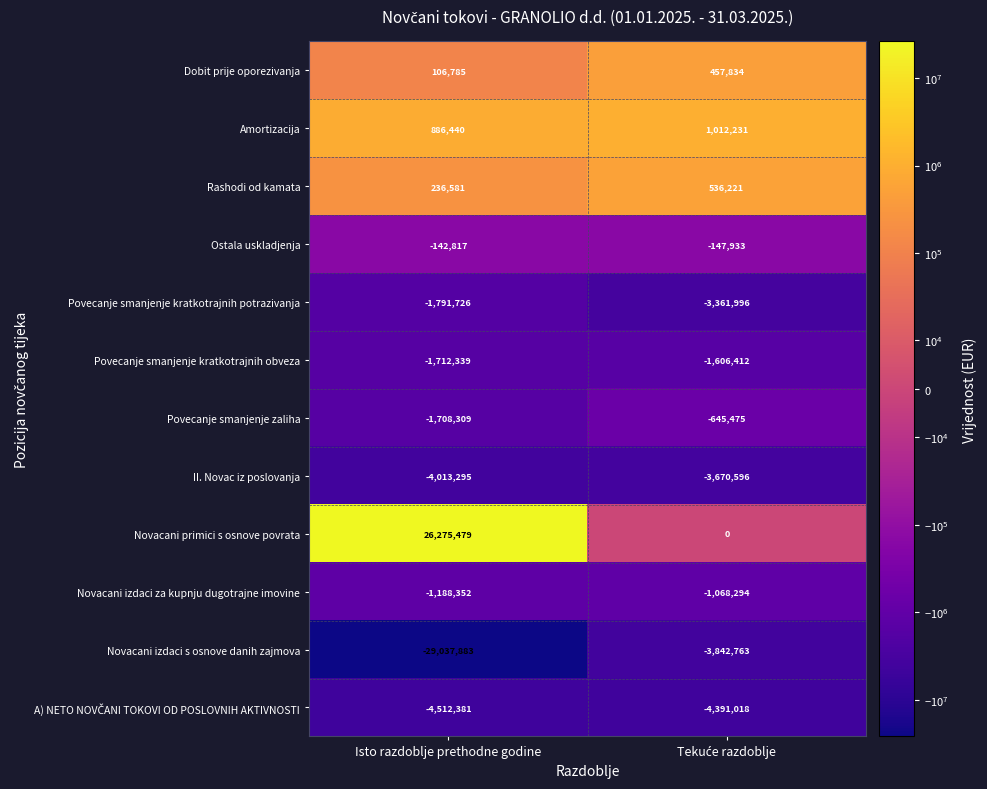

What is the approximate value of Novacani izdaci s osnove danih zajmova at Isto razdoblje prethodne godine, to the nearest 50?

-29037900